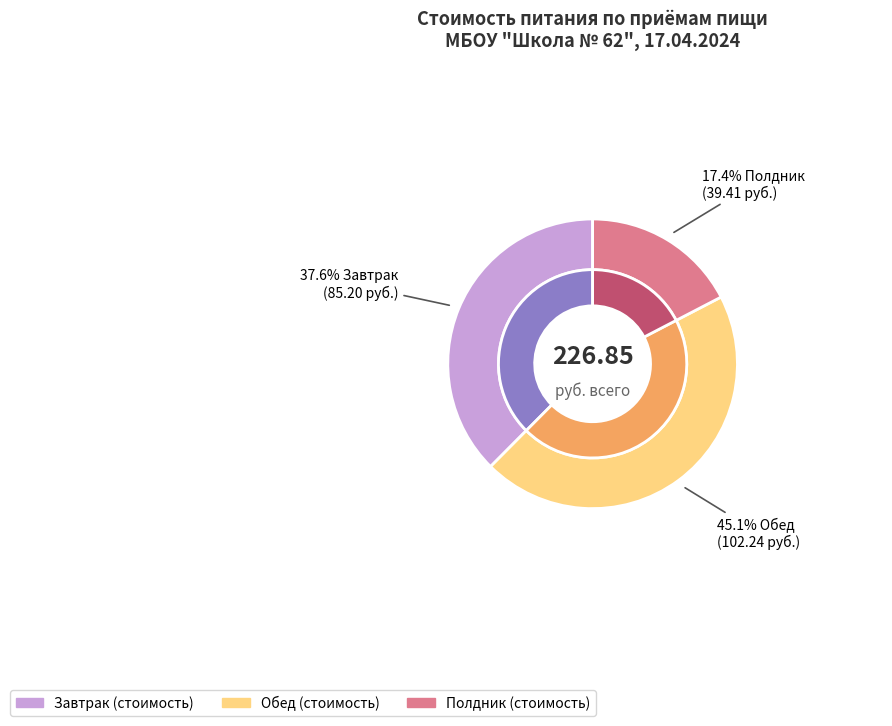

To the nearest percent, what is the difference between the Завтрак and Полдник slice percentages?

20%